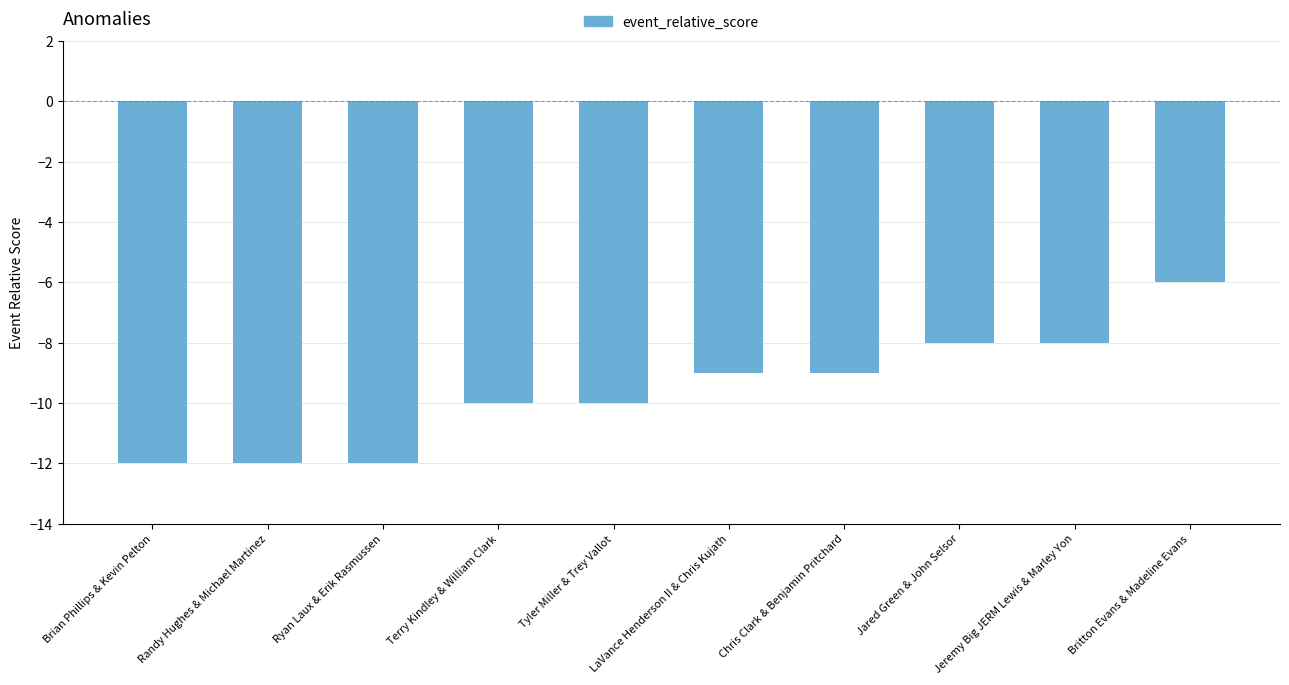

What is the greatest value displayed?

-6